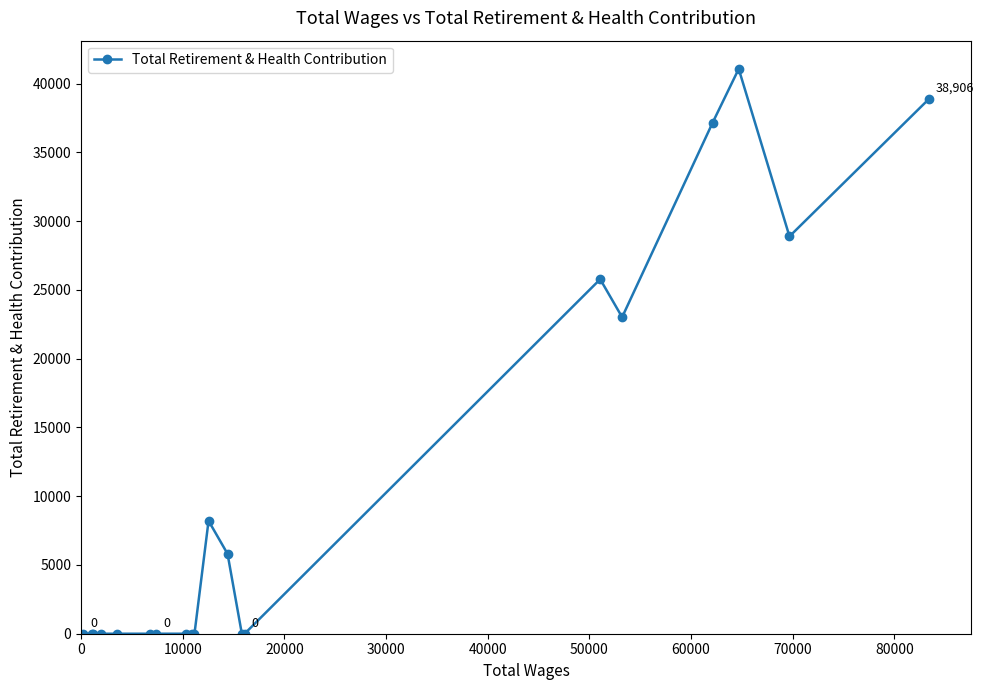

What is the average value?

10443